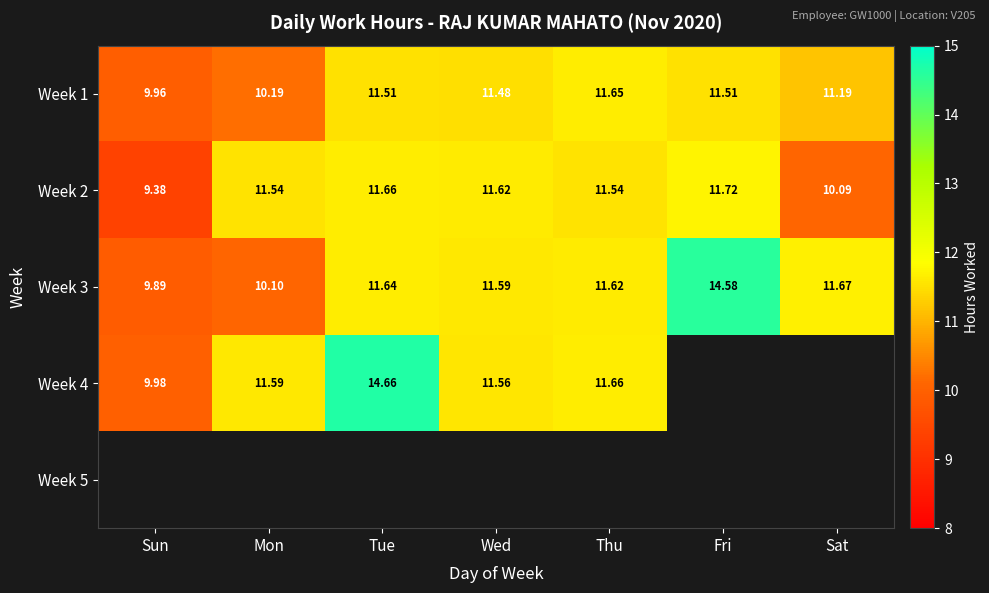

At which label does Week 3 reach its minimum?

Sun